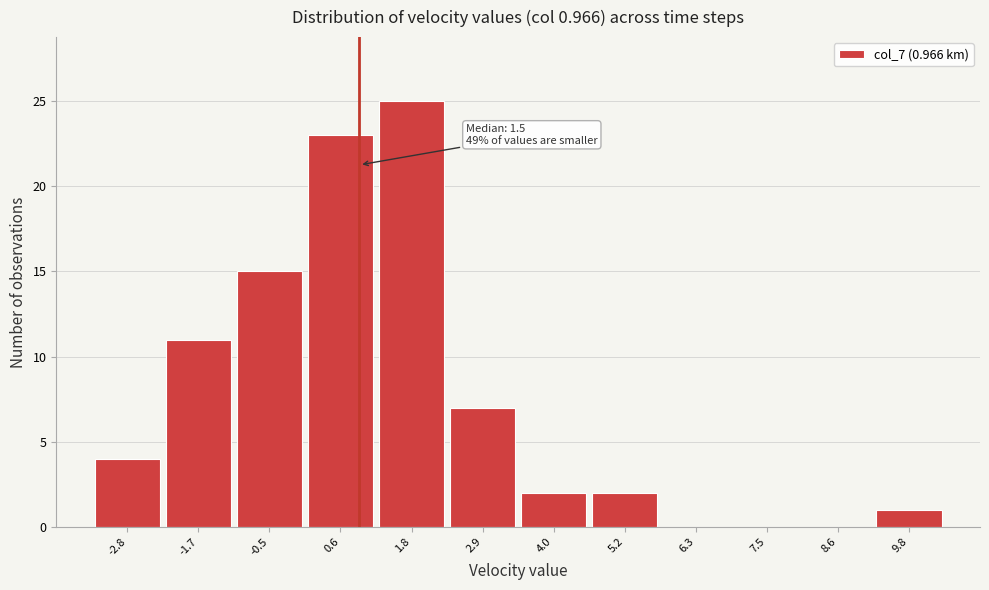

Reading left to right, transcribe all the data shown in this chart.

-2.8=4	-1.7=11	-0.5=15	0.6=23	1.8=25	2.9=7	4.0=2	5.2=2	6.3=0	7.5=0	8.6=0	9.8=1